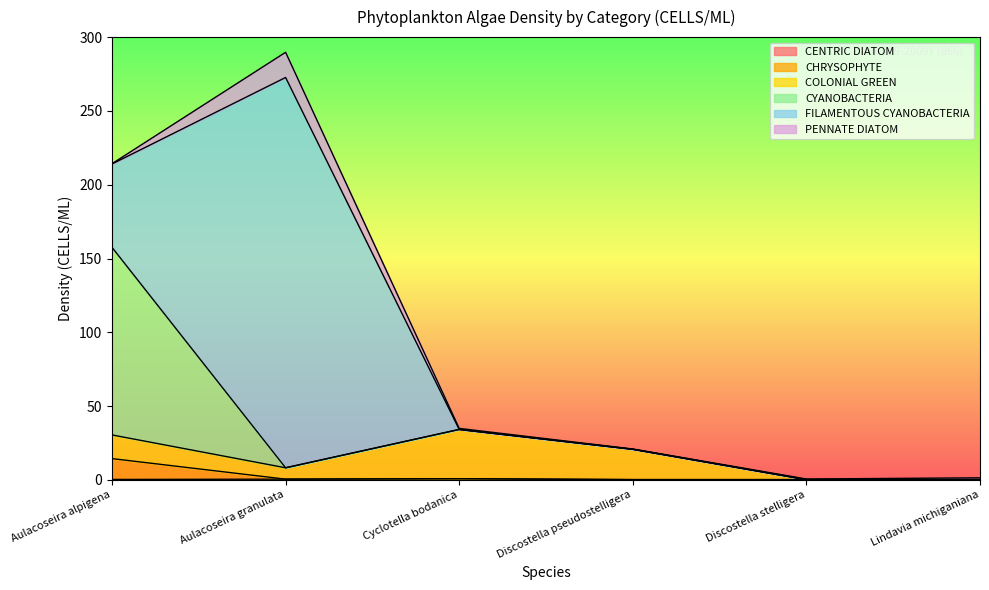

Reading left to right, what are all the values shown in this chart?

CENTRIC DIATOM: Aulacoseira alpigena=0.3	Aulacoseira granulata=0.5	Cyclotella bodanica=0.8	Discostella pseudostelligera=0.2	Discostella stelligera=0.2	Lindavia michiganiana=0.2
CHRYSOPHYTE: Aulacoseira alpigena=14.1	Aulacoseira granulata=0.0	Cyclotella bodanica=0.0	Discostella pseudostelligera=0.0	Discostella stelligera=0.0	Lindavia michiganiana=0.0
COLONIAL GREEN: Aulacoseira alpigena=16.0	Aulacoseira granulata=7.7	Cyclotella bodanica=33.4	Discostella pseudostelligera=20.5	Discostella stelligera=0.0	Lindavia michiganiana=0.0
CYANOBACTERIA: Aulacoseira alpigena=127.1	Aulacoseira granulata=0.0	Cyclotella bodanica=0.0	Discostella pseudostelligera=0.0	Discostella stelligera=0.0	Lindavia michiganiana=0.0
FILAMENTOUS CYANOBACTERIA: Aulacoseira alpigena=56.5	Aulacoseira granulata=264.4	Cyclotella bodanica=0.0	Discostella pseudostelligera=0.0	Discostella stelligera=0.0	Lindavia michiganiana=0.0
PENNATE DIATOM: Aulacoseira alpigena=0.2	Aulacoseira granulata=17.1	Cyclotella bodanica=0.7	Discostella pseudostelligera=0.2	Discostella stelligera=0.4	Lindavia michiganiana=1.2